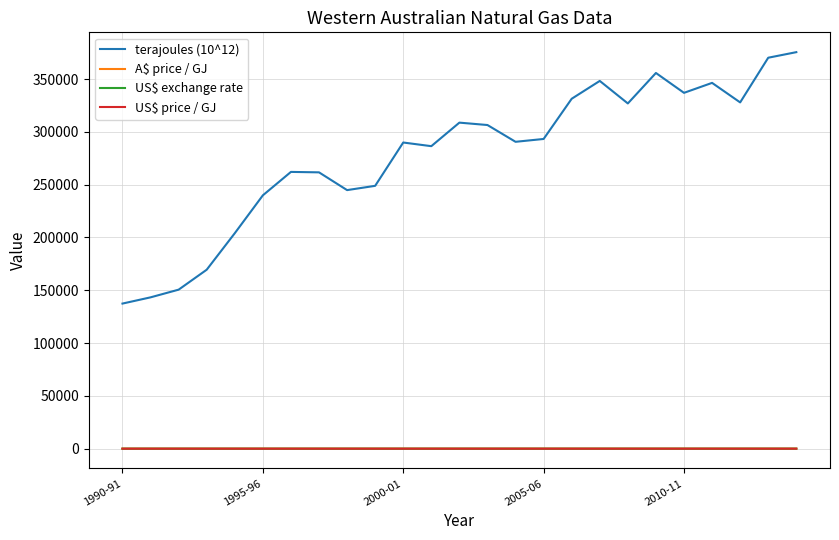

What is the greatest value displayed?

375489.5